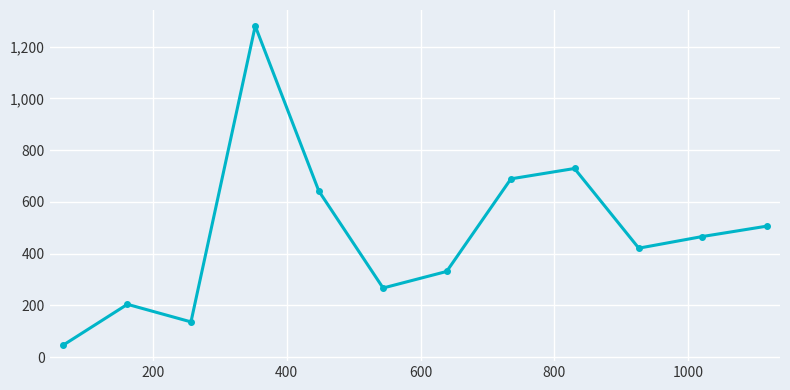

What is the minimum value shown in the chart?

46